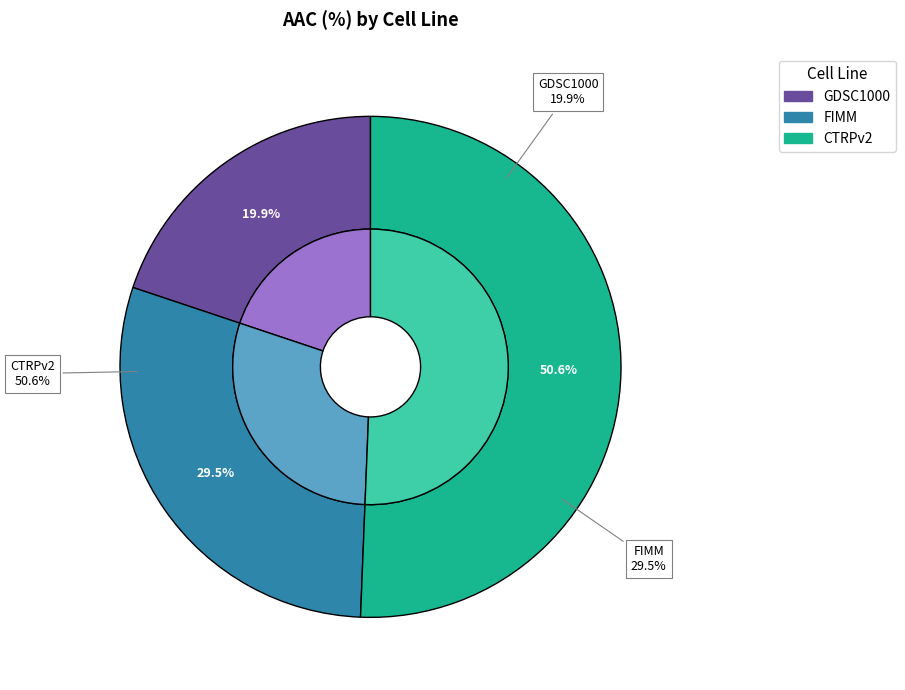

To the nearest percent, what is the difference between the largest and smallest slice percentages?

31%